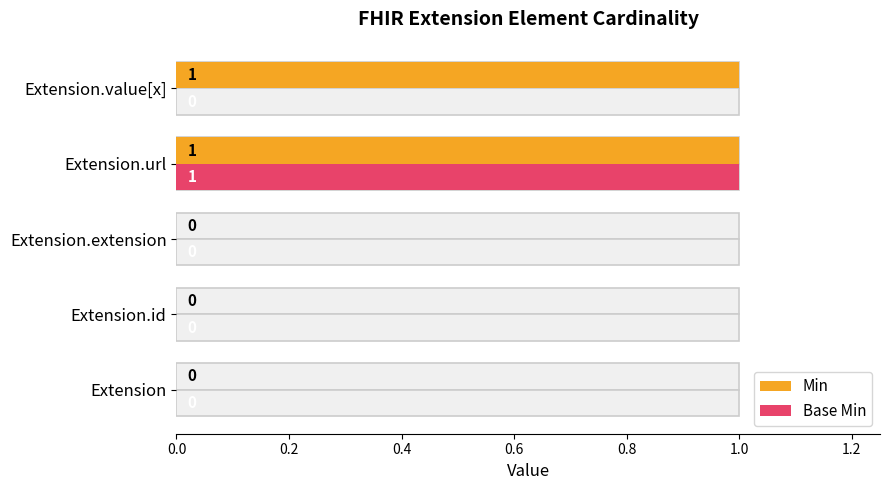

Reading left to right, what are all the values shown in this chart?

Min: 0	0	0	1	1
Base Min: 0	0	0	1	0